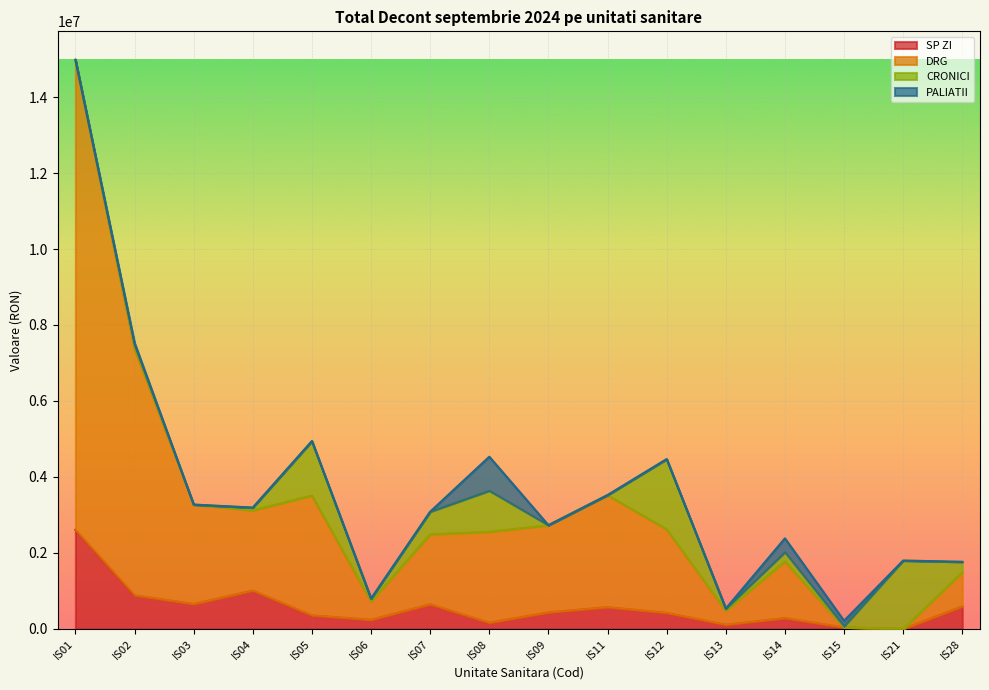

What is the value of the SP ZI point at the 14th from the left?

40099.0